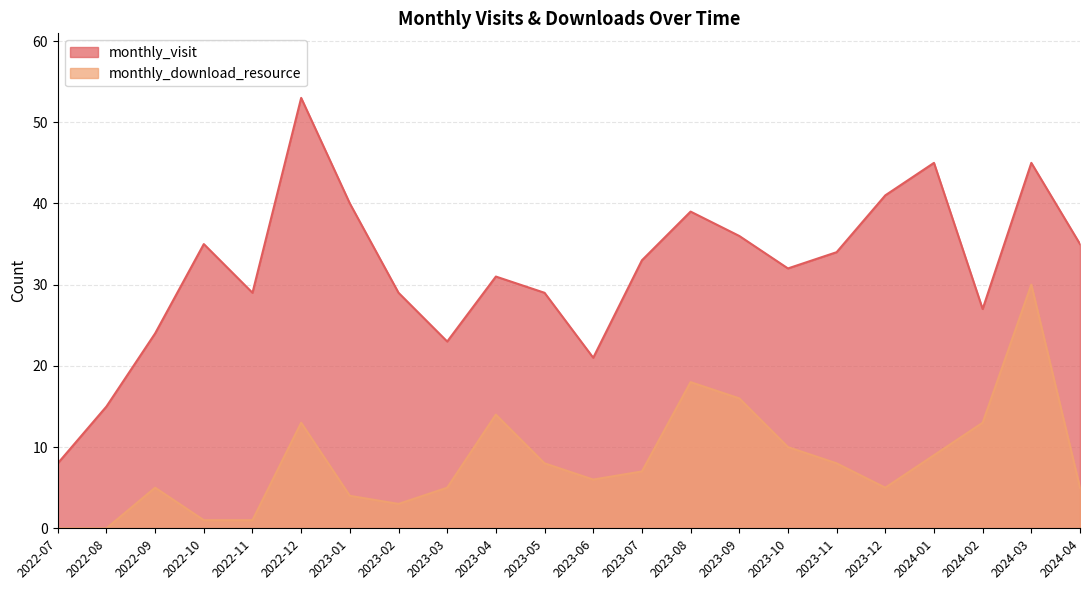

True or false: monthly_visit and monthly_download_resource intersect in this chart.

False